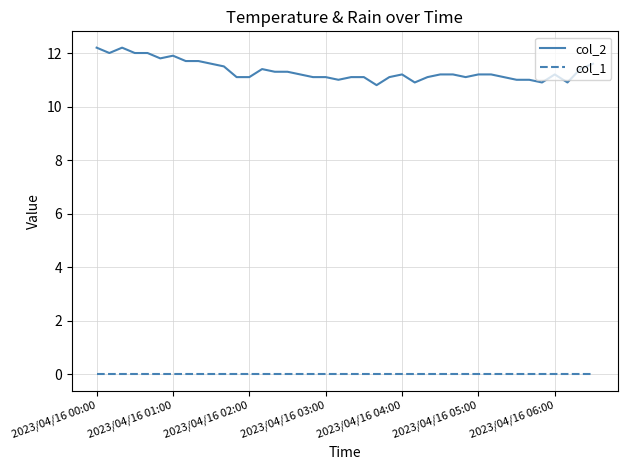

List the series in order of their overall mean, highest first.

col_2, col_1